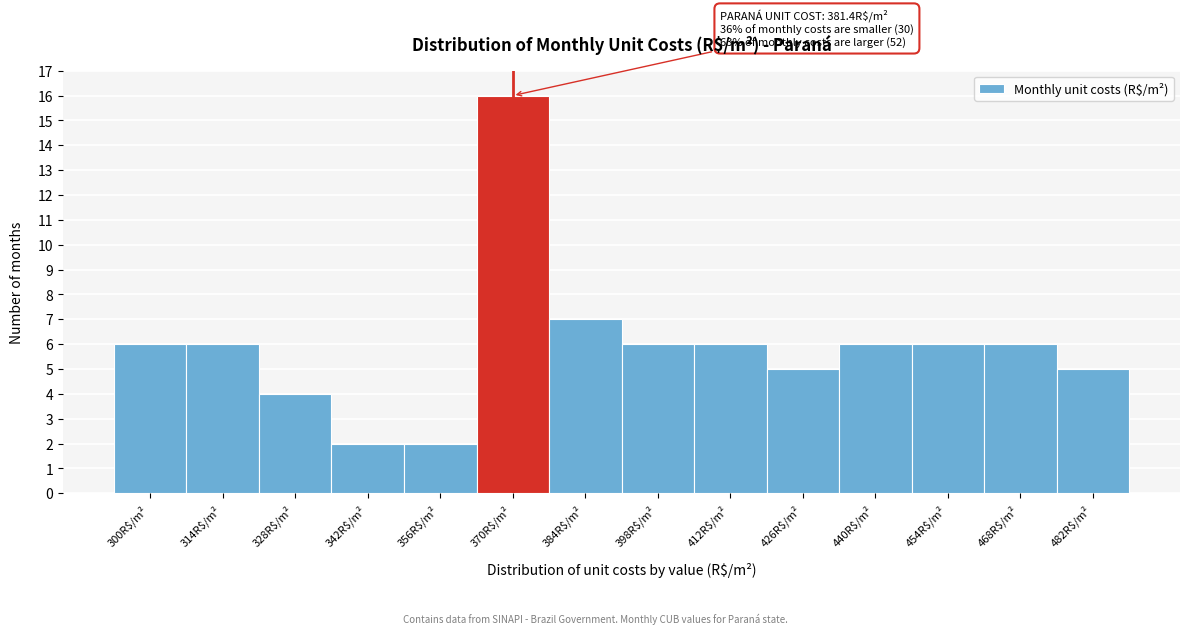

Reading left to right, transcribe all the data shown in this chart.

6	6	4	2	2	16	7	6	6	5	6	6	6	5